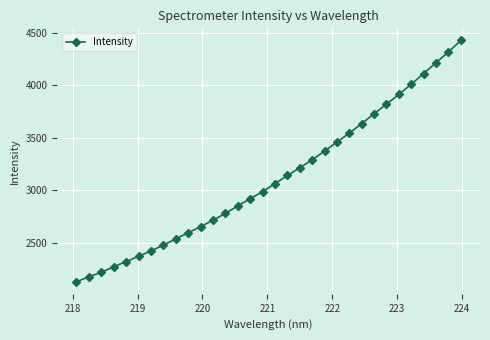

What is the value of the 29th point from the left?

4109.9